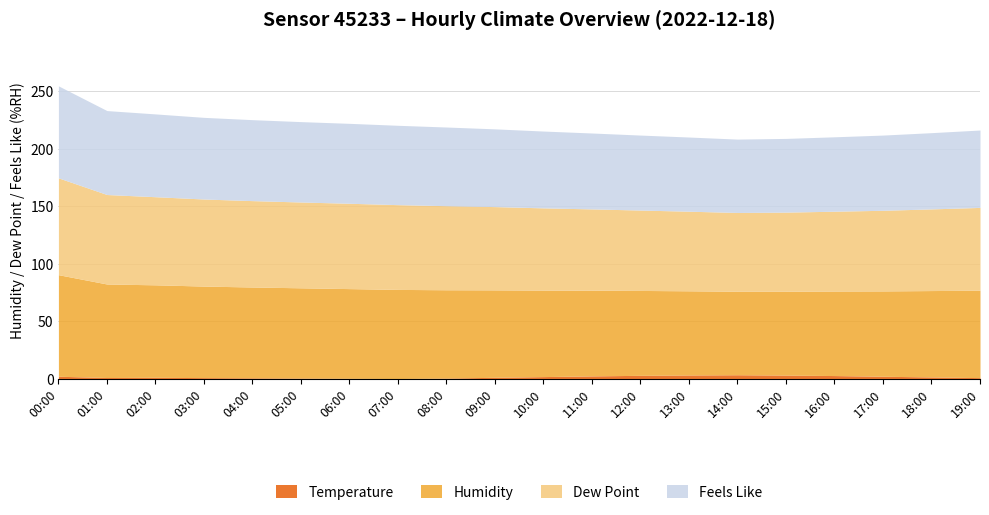

Where does the Temperature series first go above 1?

09:00